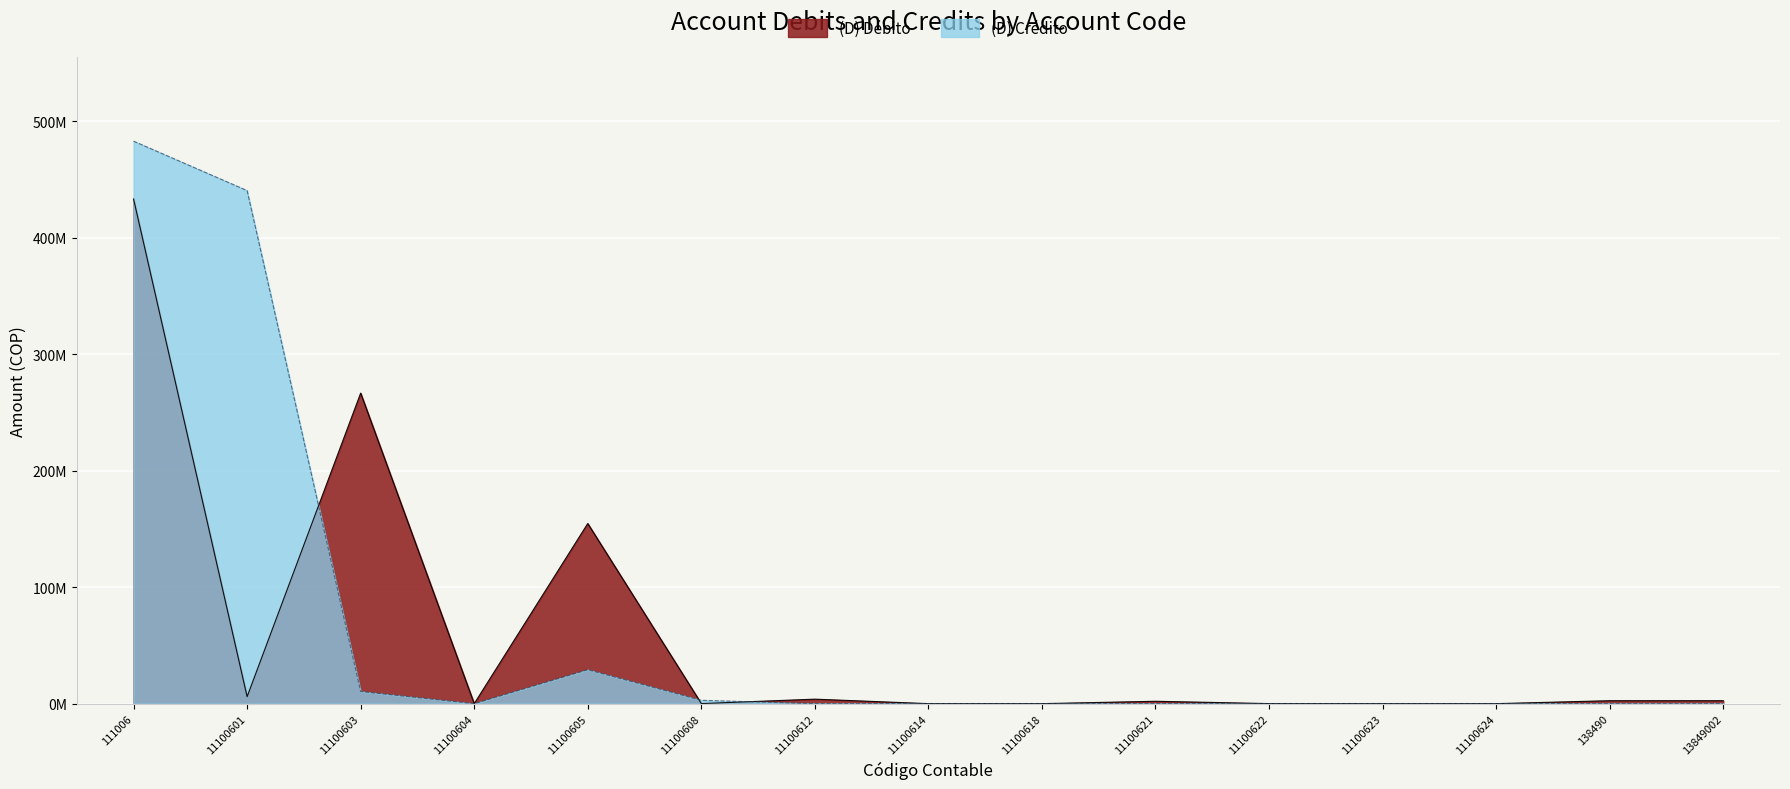

What is the difference between the maximum and minimum values in the (D) Débito series?

433247861.1